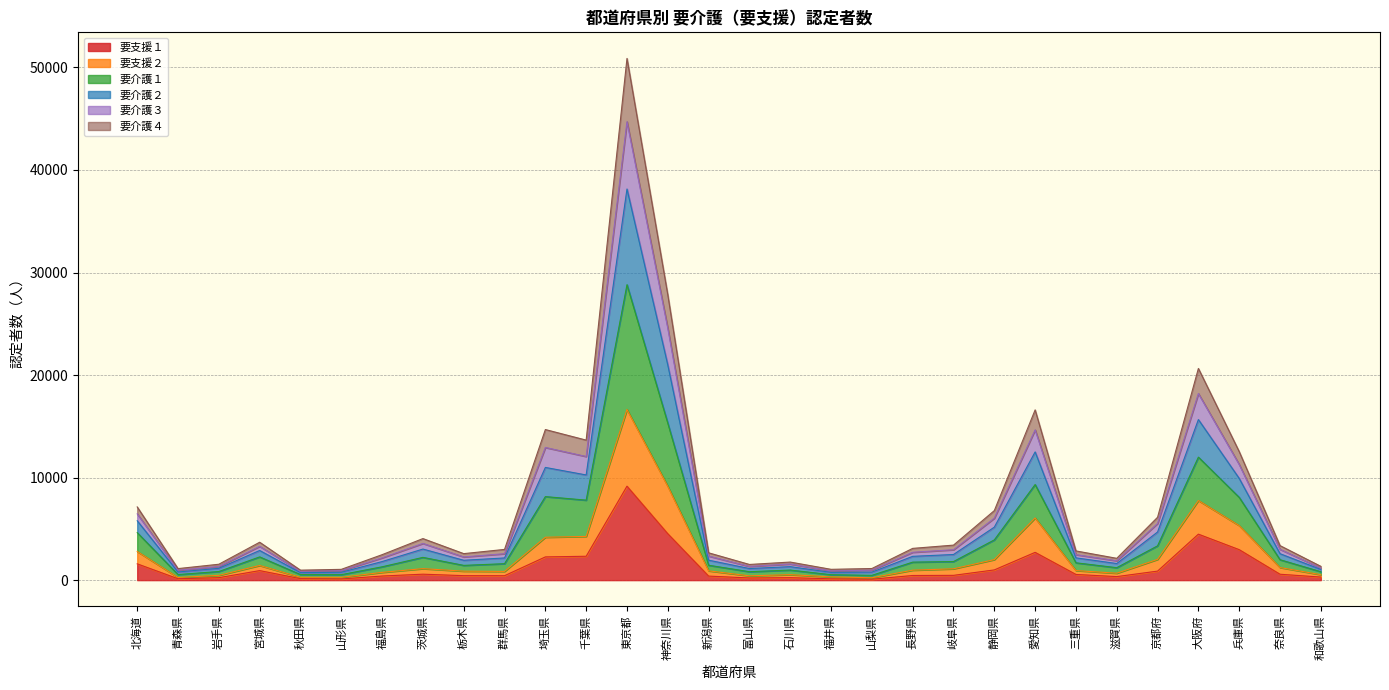

What is the total value across all series at 千葉県?

13655